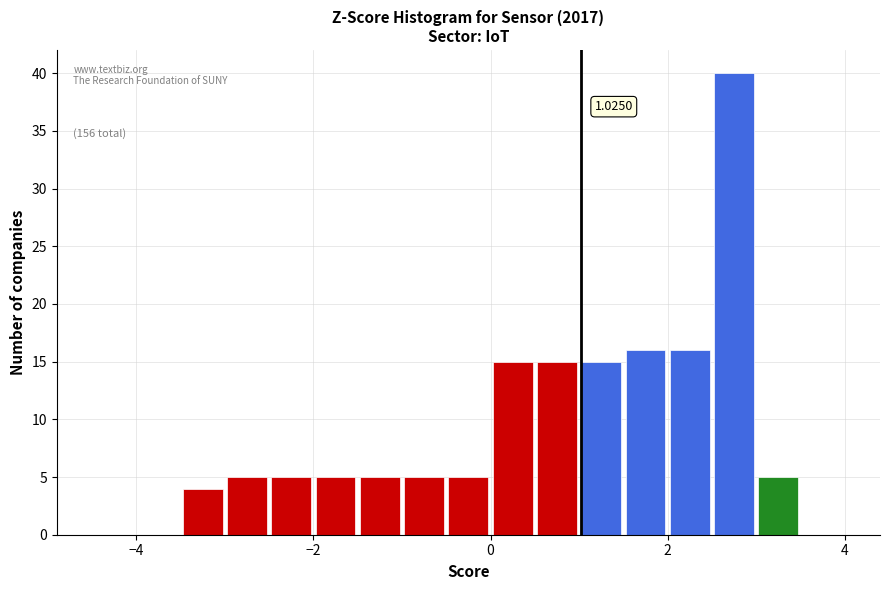

Read against the x-axis, roughly where is the centre of the tallest bar?

2.8